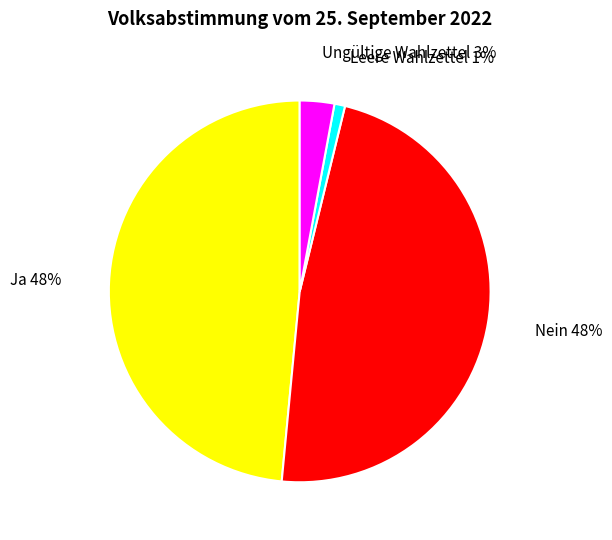

Is it true that Nein is 48% of the pie?

True